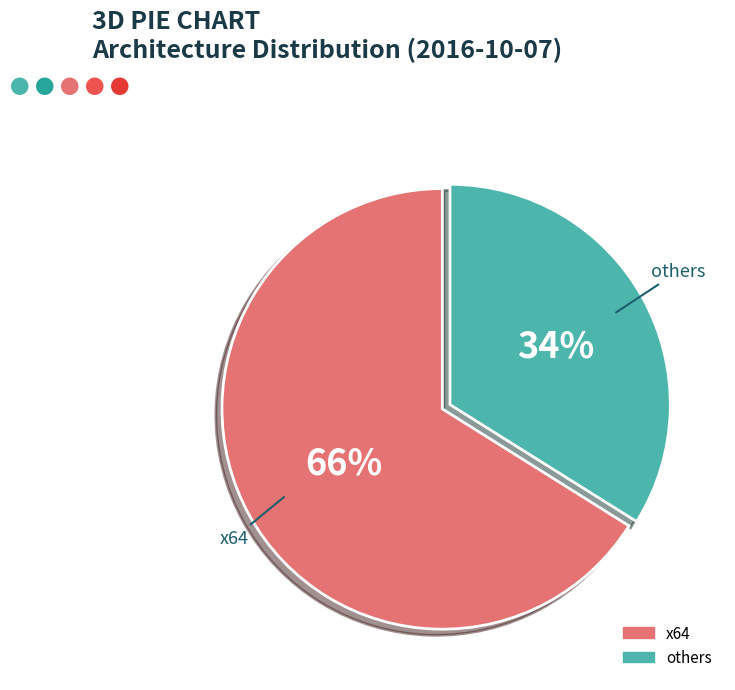

To the nearest percent, what is the difference between the largest and smallest slice percentages?

32%